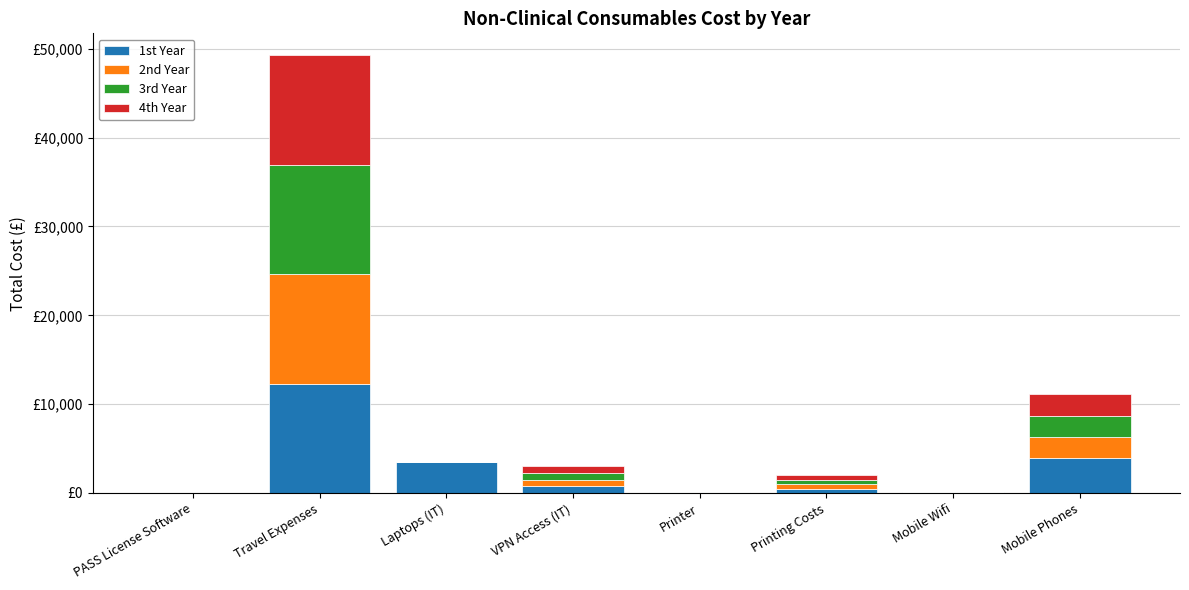

What are all the series names shown in the legend?

1st Year, 2nd Year, 3rd Year, 4th Year